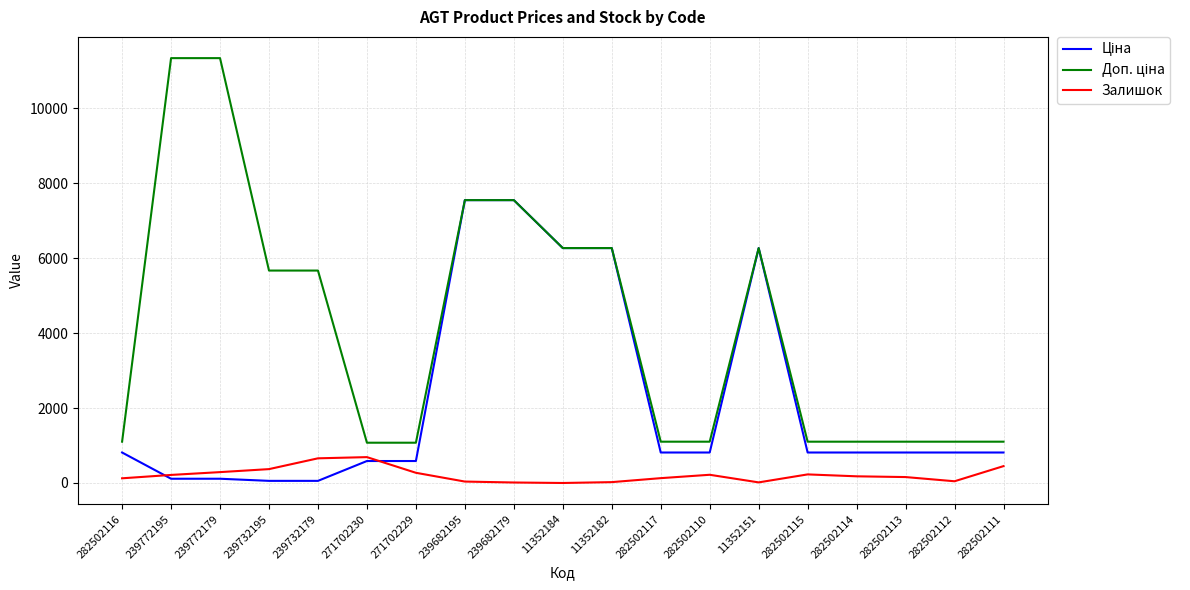

True or false: Залишок has a value of 0.0 at 11352184.

True